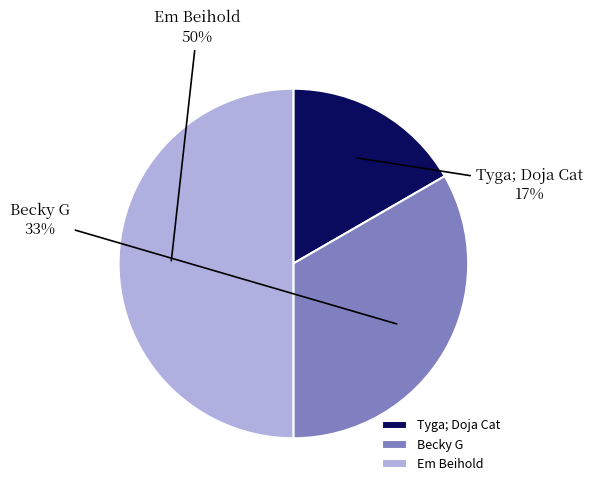

Combined, do Em Beihold and Becky G account for over 50%?

Yes